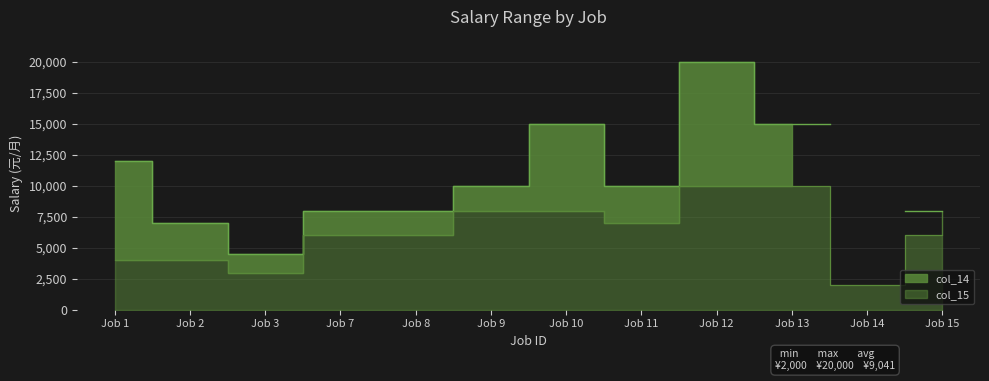

The value at Job 1 is 4000. True or false?

True